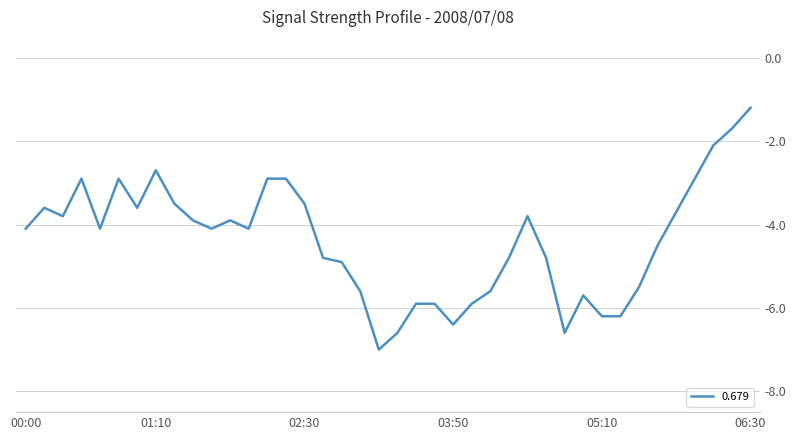

What is the smallest value displayed?

-7.0